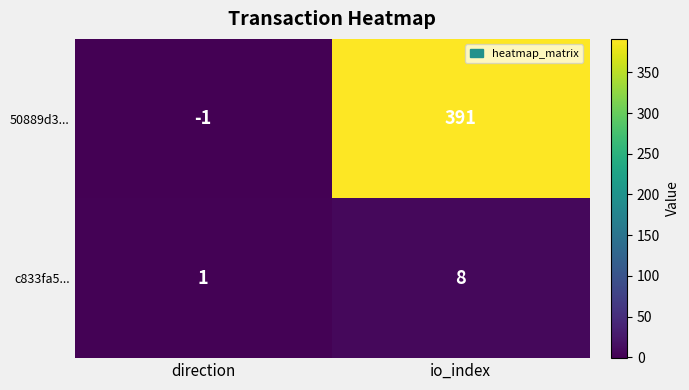

Reading left to right, extract all data points from this chart.

50889d3...: direction=-1	io_index=391
c833fa5...: direction=1	io_index=8